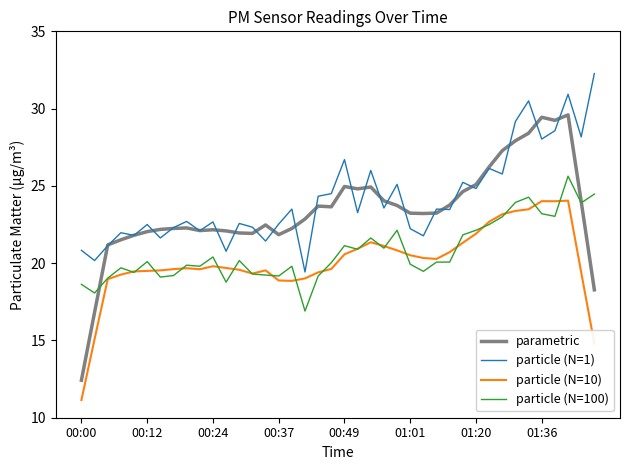

Count the number of data series in this chart.

4